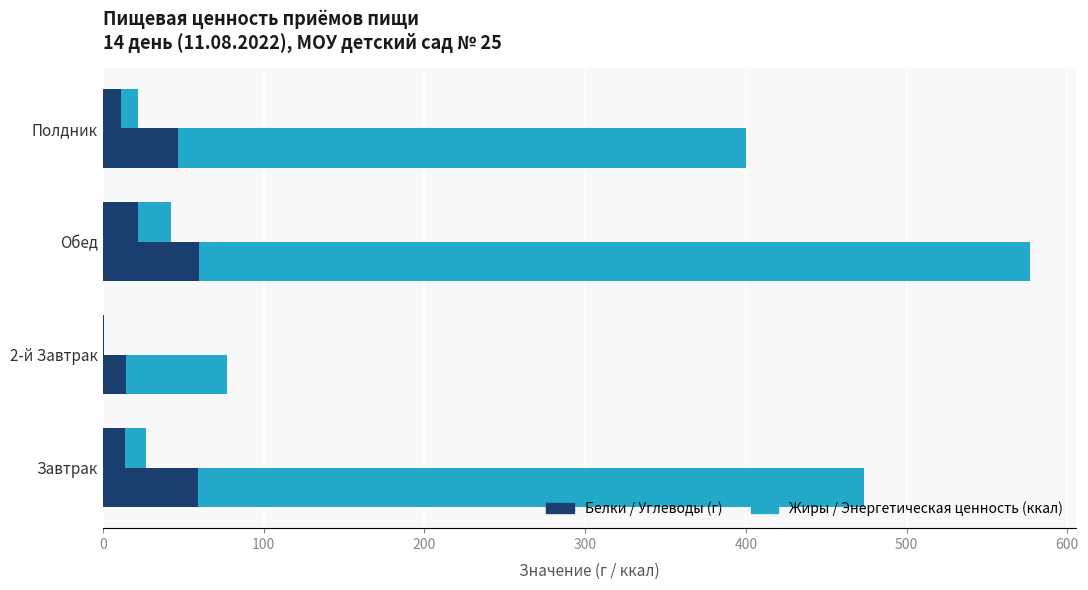

List the series in order of their peak value, highest first.

Энергетическая ценность, ккал, Углеводы, г, Белки, г, Жиры, г